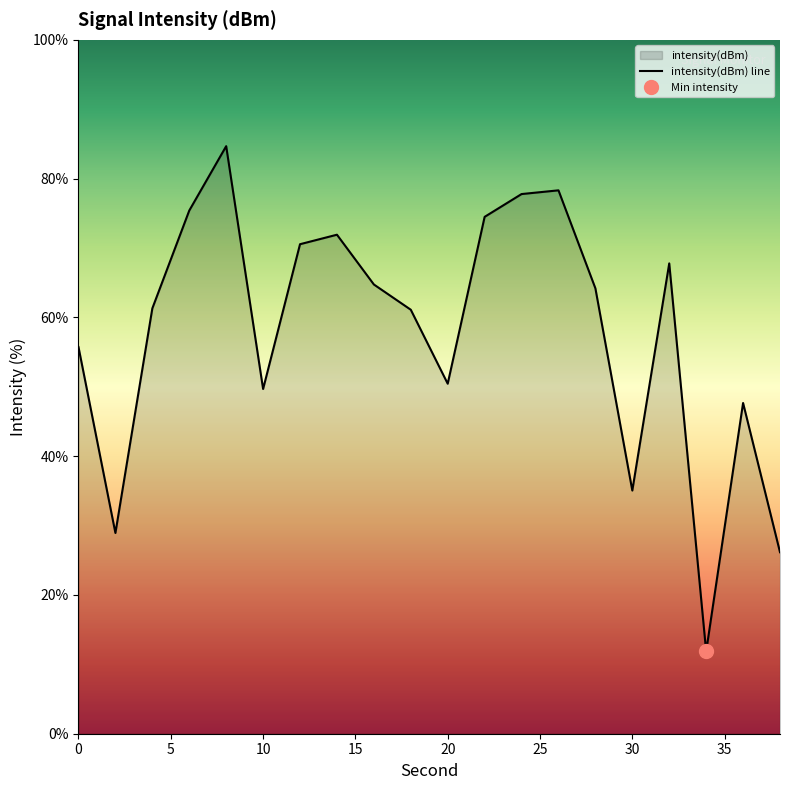

What is the minimum value shown in the chart?

11.9